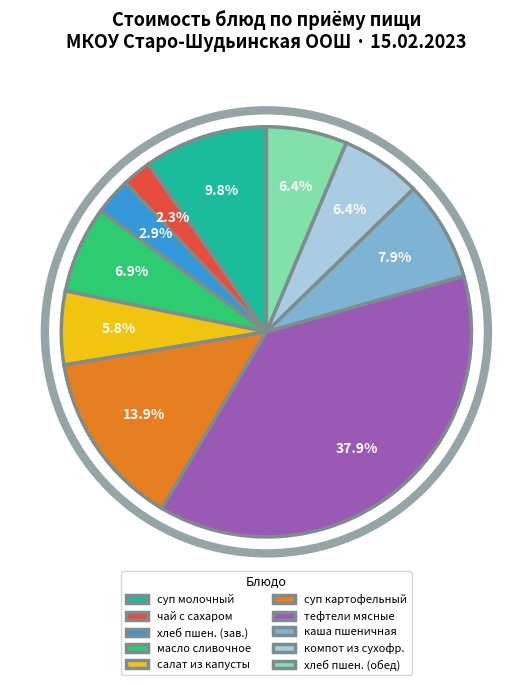

What is the largest slice in the pie chart?

тефтели мясные